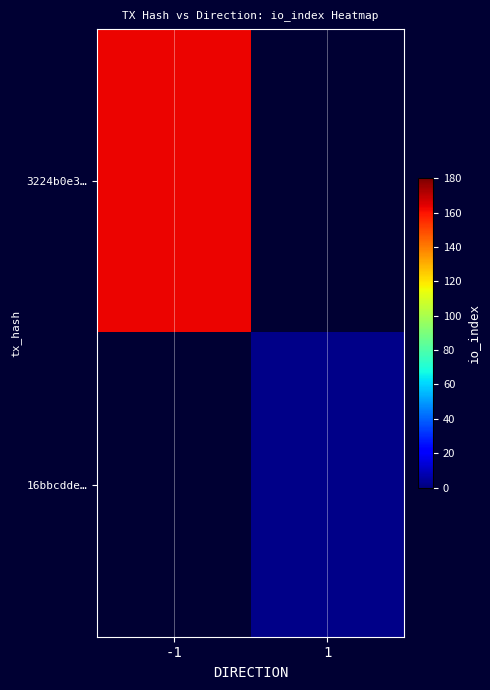

Rank the categories by 16bbcdde… value from lowest to highest.

-1, 1